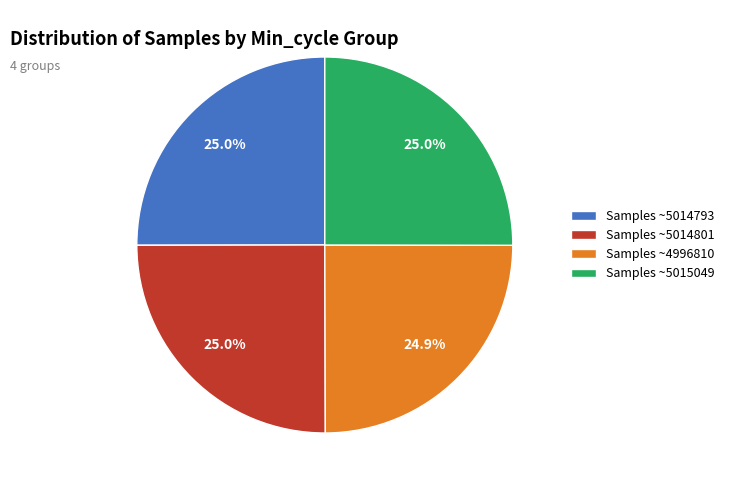

Does any single category account for the majority?

No